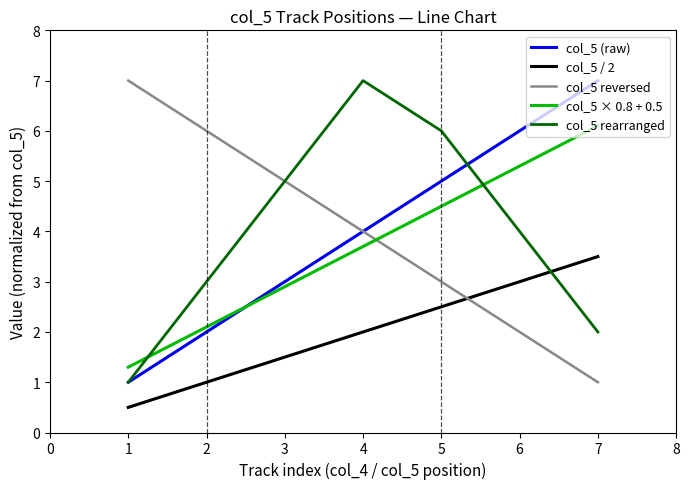

What is the difference between the second highest and minimum values in the col_5 (raw) series?

5.0